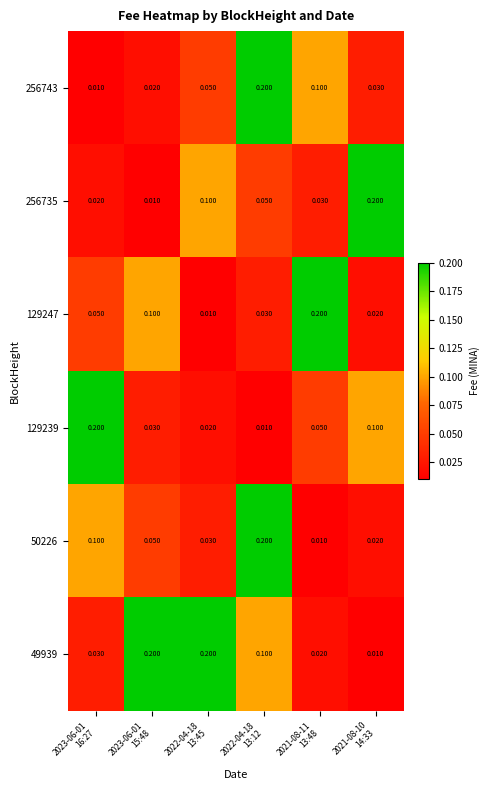

At 2021-08-10 14:33, list the series in order from largest to smallest.

256735, 129239, 256743, 129247, 50226, 49939